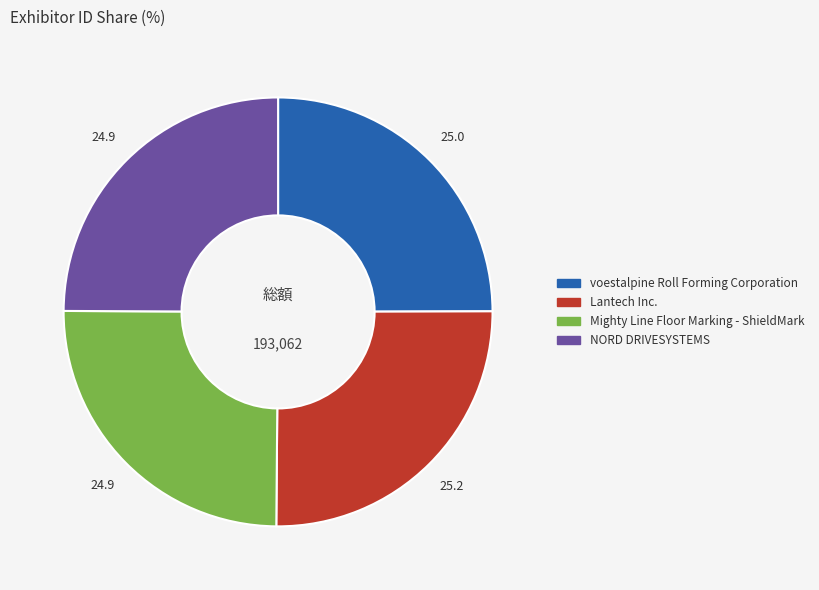

How many segments does this pie chart have?

4